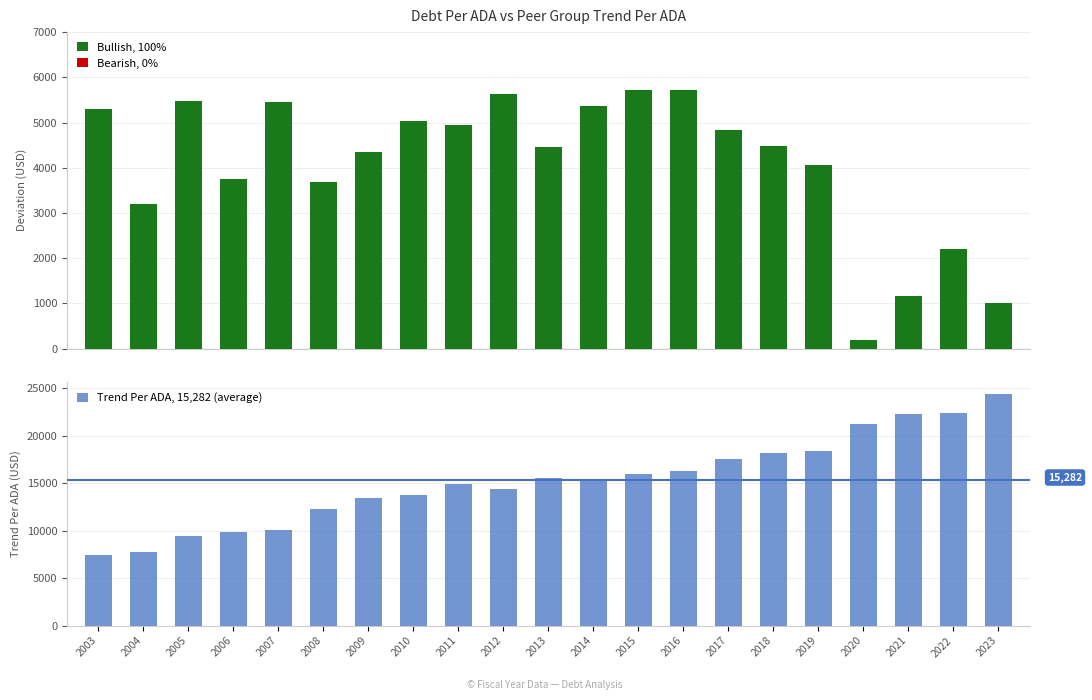

Rank the categories by value from lowest to highest.

2003, 2004, 2005, 2006, 2007, 2008, 2009, 2010, 2012, 2011, 2014, 2013, 2015, 2016, 2017, 2018, 2019, 2020, 2021, 2022, 2023